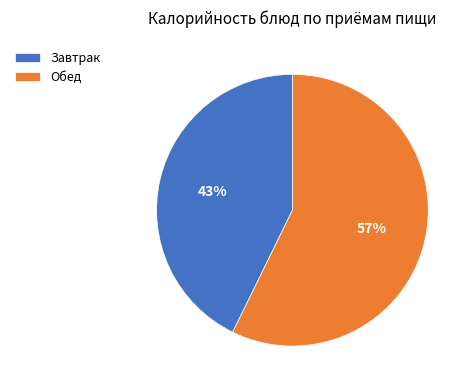

To the nearest percent, what percentage of the pie is Завтрак?

43%